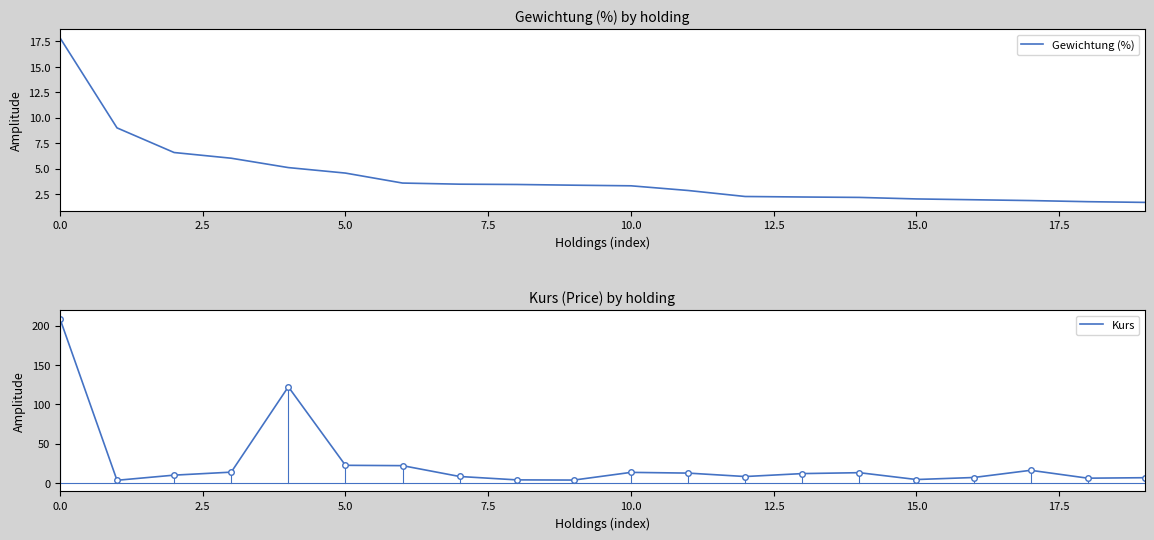

The value of Gewichtung (%) at 17 is 1.1. True or false?

False